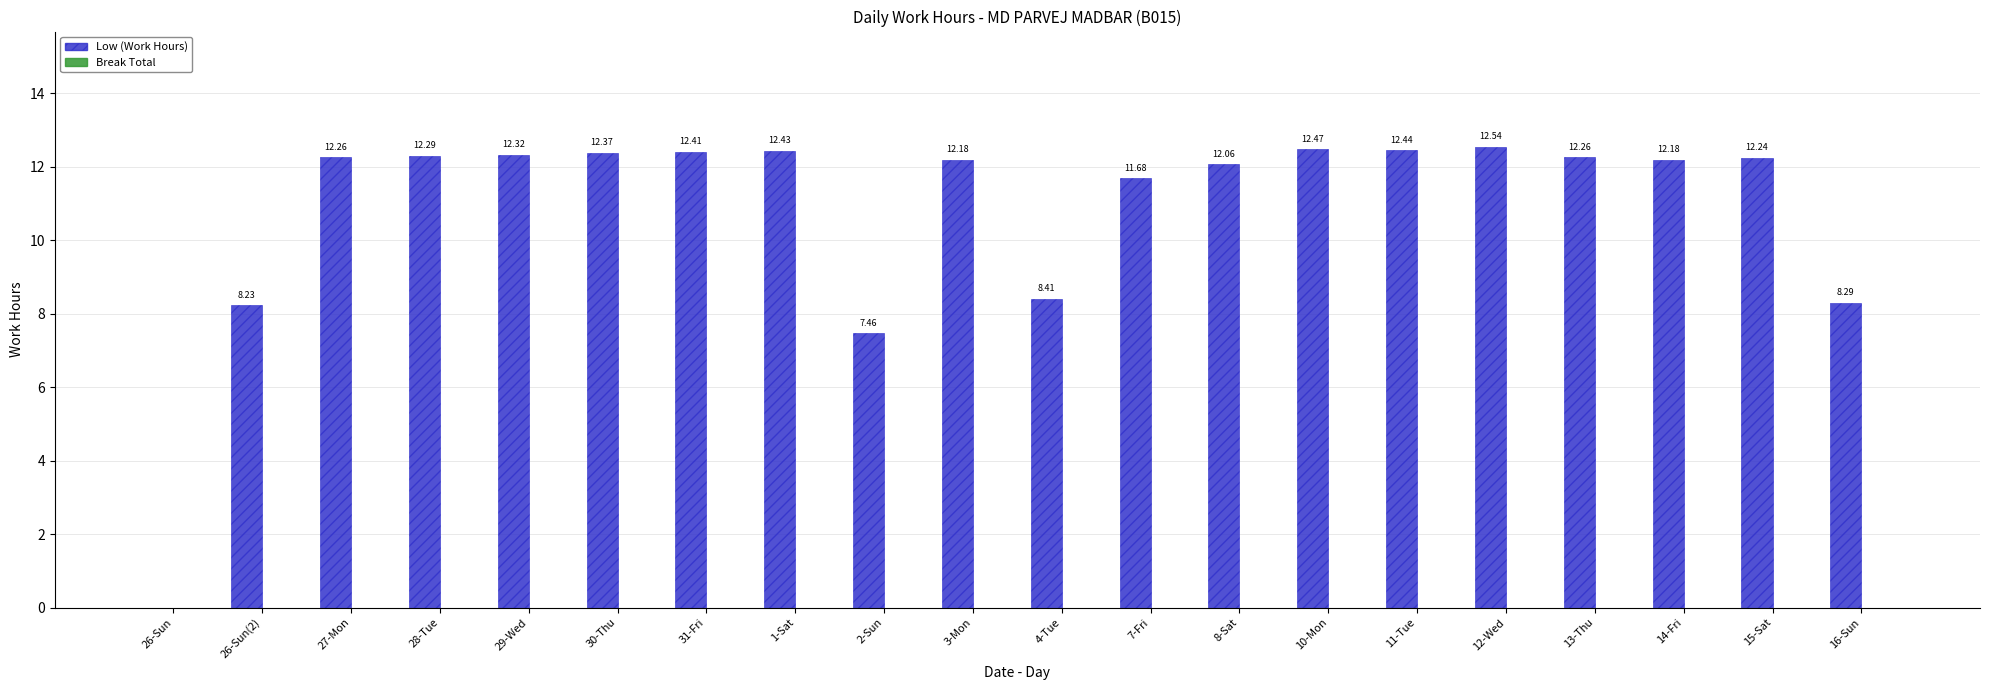

Between 26-Sun and 16-Sun, which is larger?

16-Sun